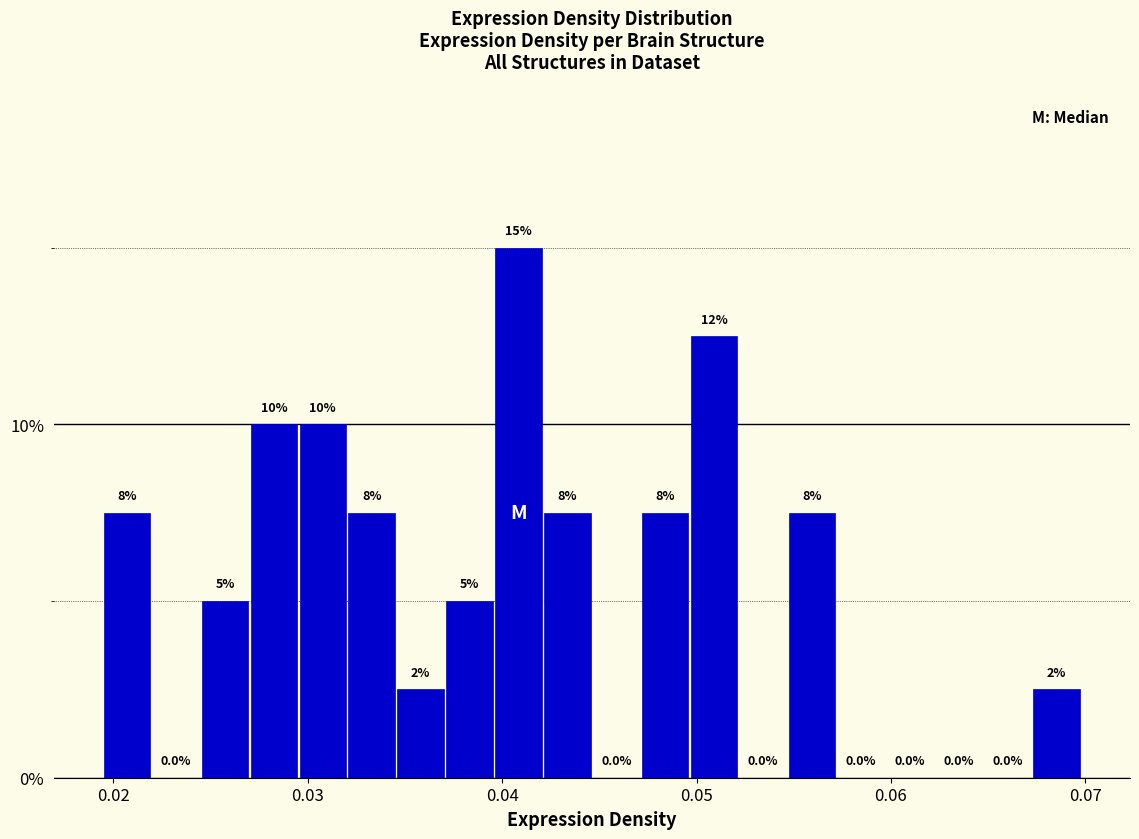

Read against the x-axis, roughly where is the centre of the tallest bar?

0.041